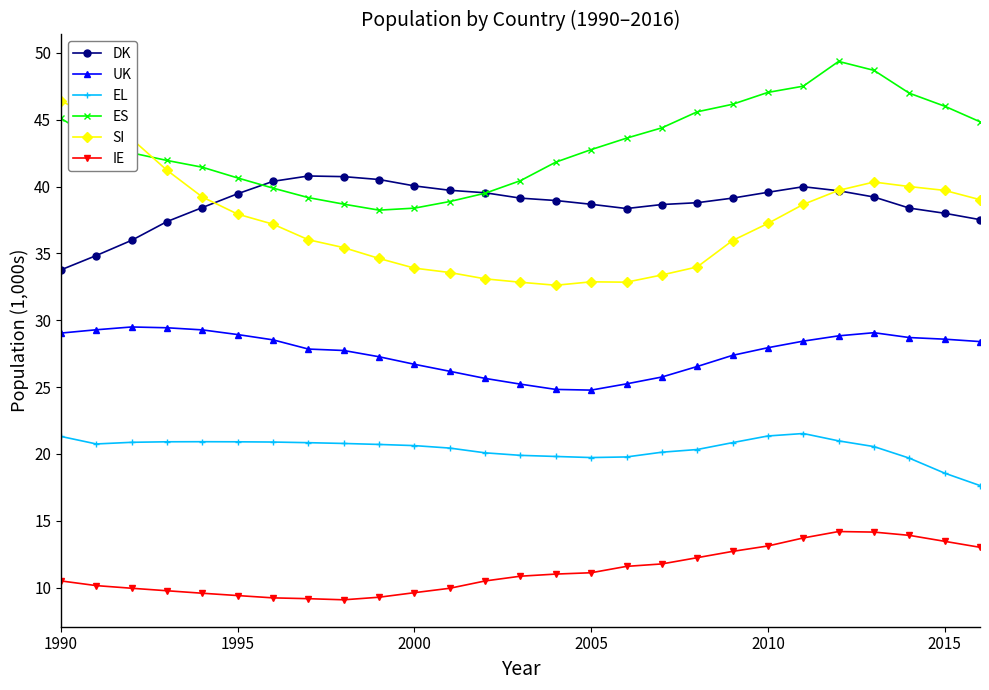

Rank the series by their maximum value, from lowest to highest.

IE, EL, UK, DK, SI, ES